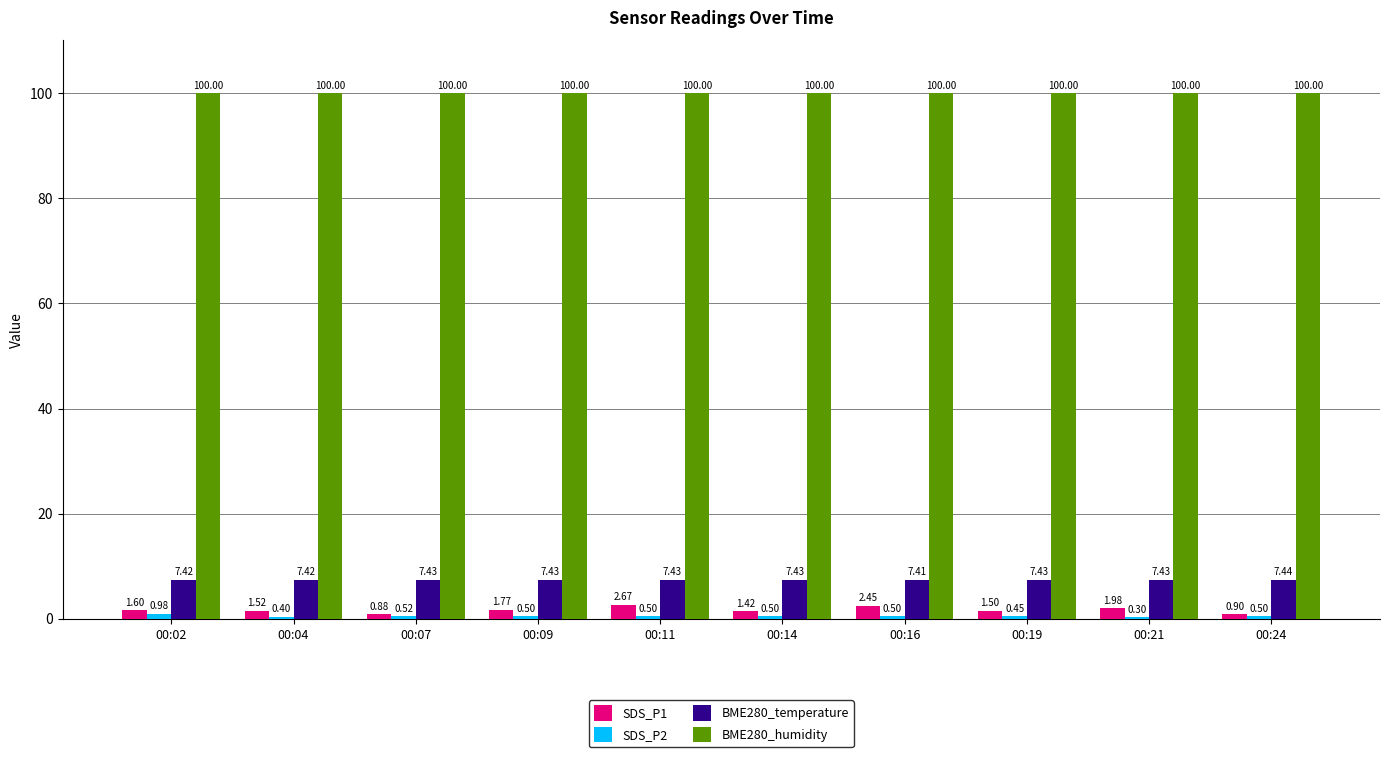

Between 00:04 and 00:07, which series saw the biggest shift?

SDS_P1